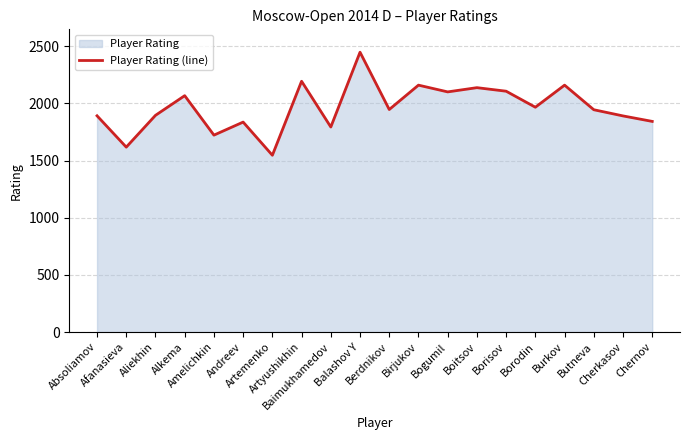

Where is the data nearest to the value 1996?

Borodin